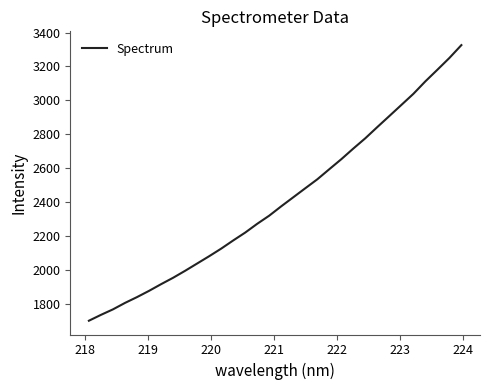

What is the greatest value displayed?

3325.8